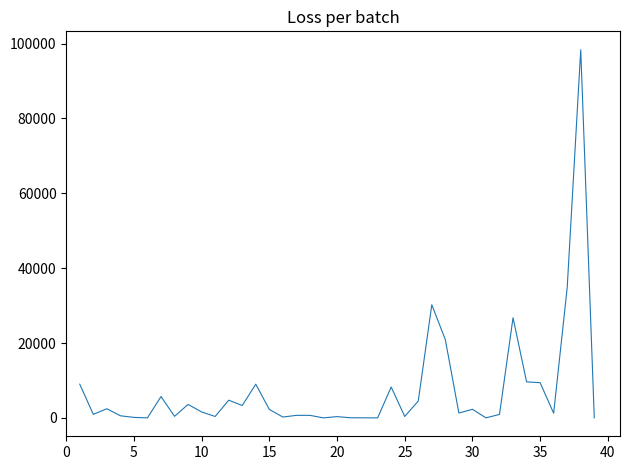

What is the difference between the maximum and minimum values?

98346